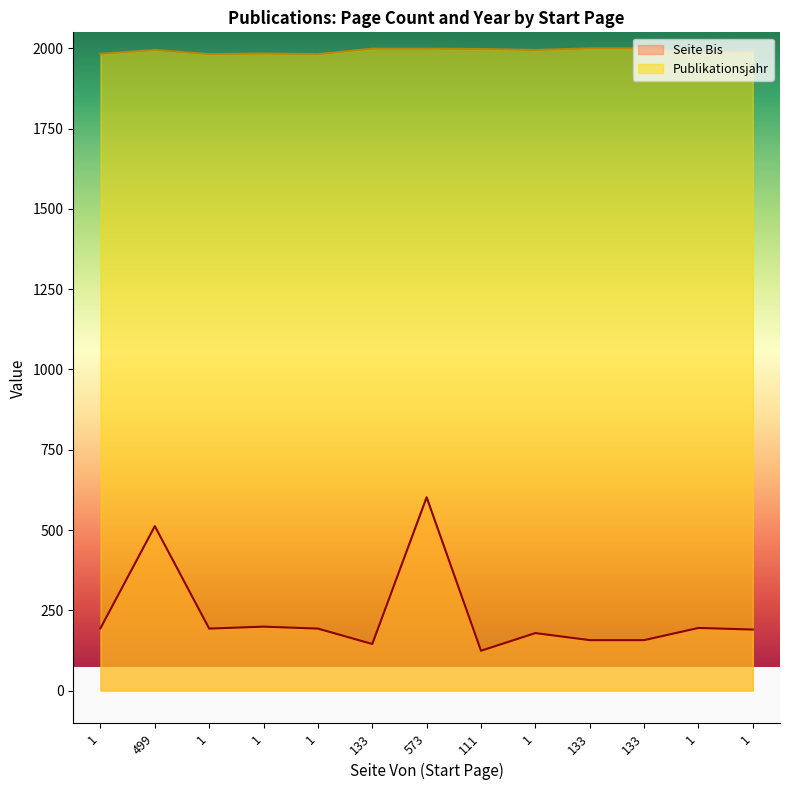

Count the number of data series in this chart.

2